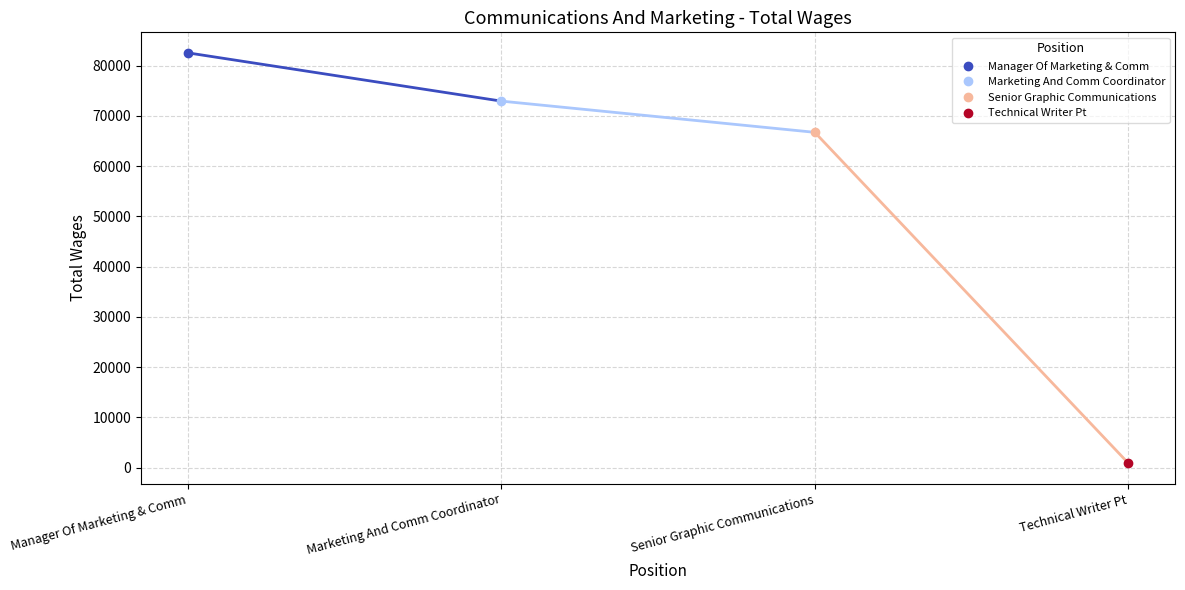

At which category does the chart reach its minimum across all series?

Technical Writer Pt